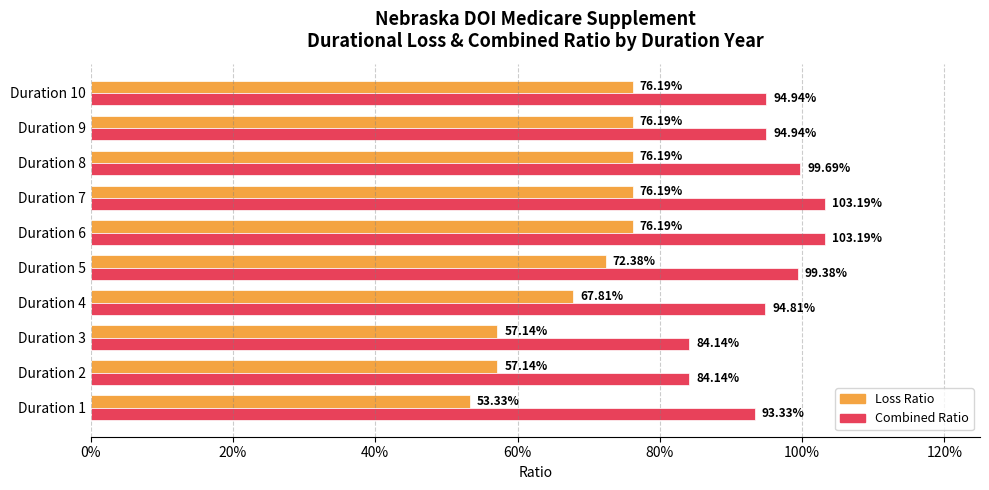

What are all the series names shown in the legend?

Loss Ratio, Combined Ratio